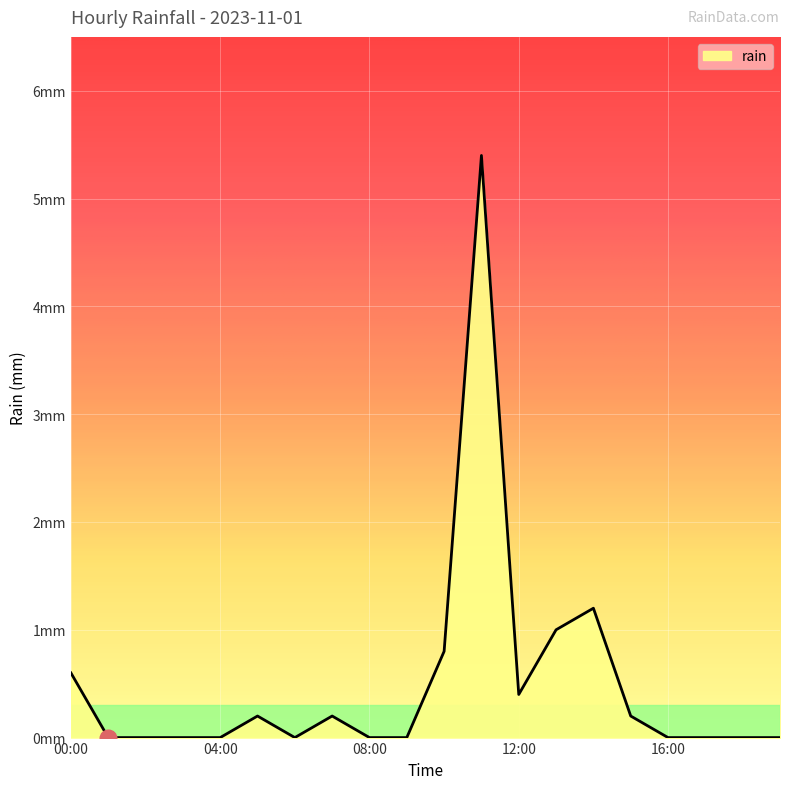

What is the label of the 6th point from the right?

2023-11-01 14:00